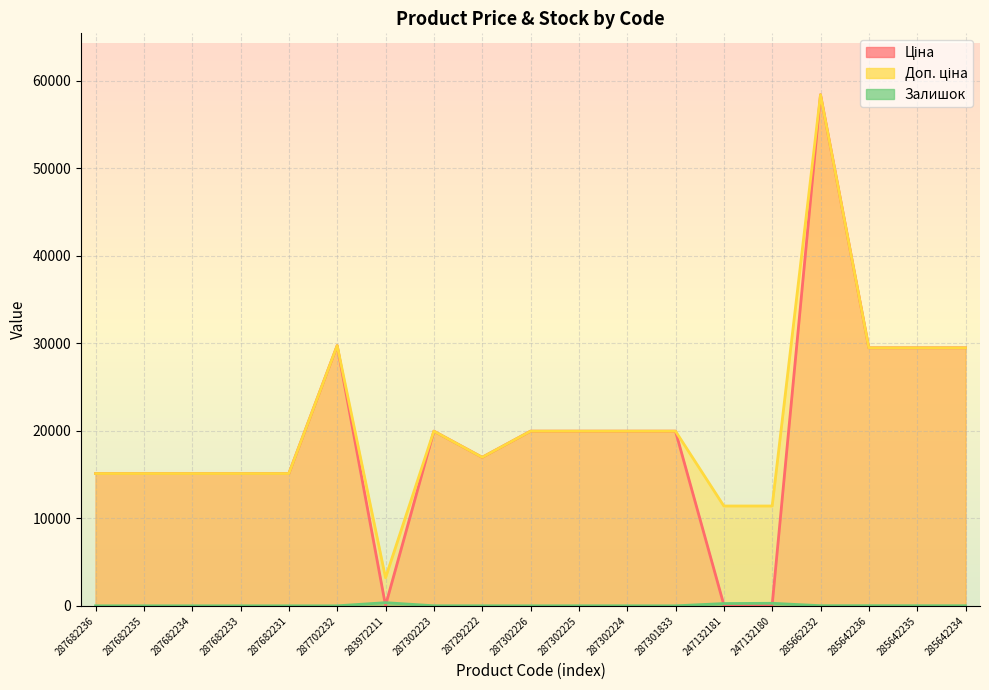

List the series in order of their peak value, lowest first.

Залишок, Ціна, Доп. ціна